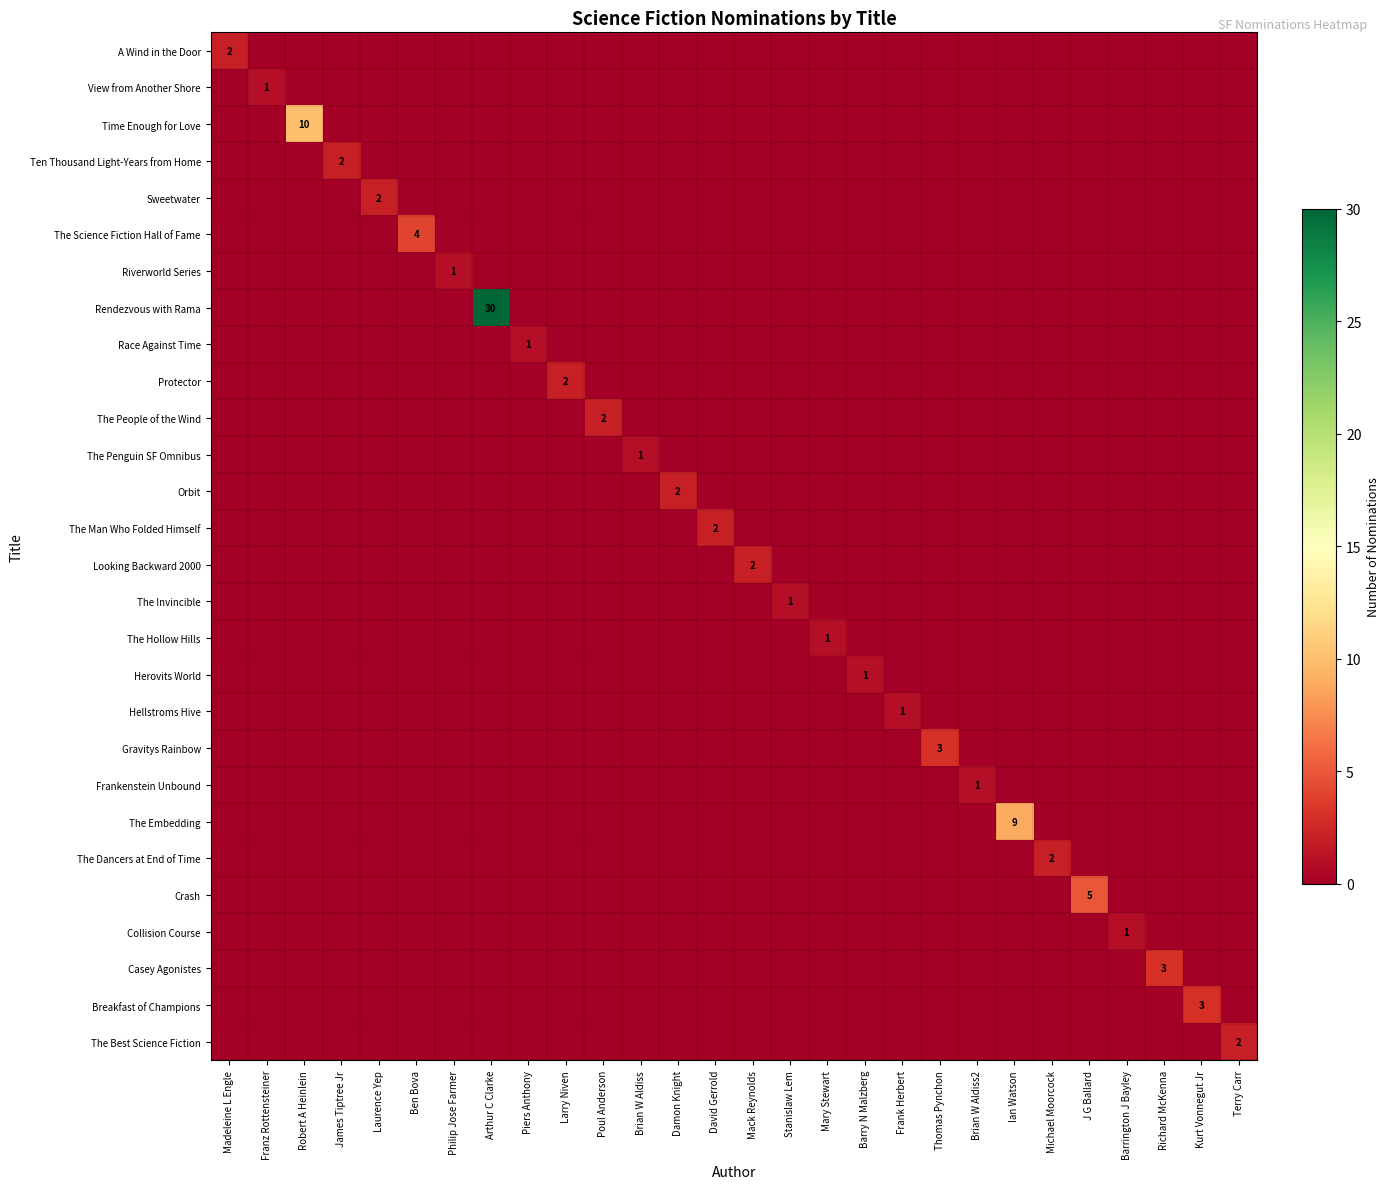

At which category is the sum across all series the highest?

Arthur C Clarke